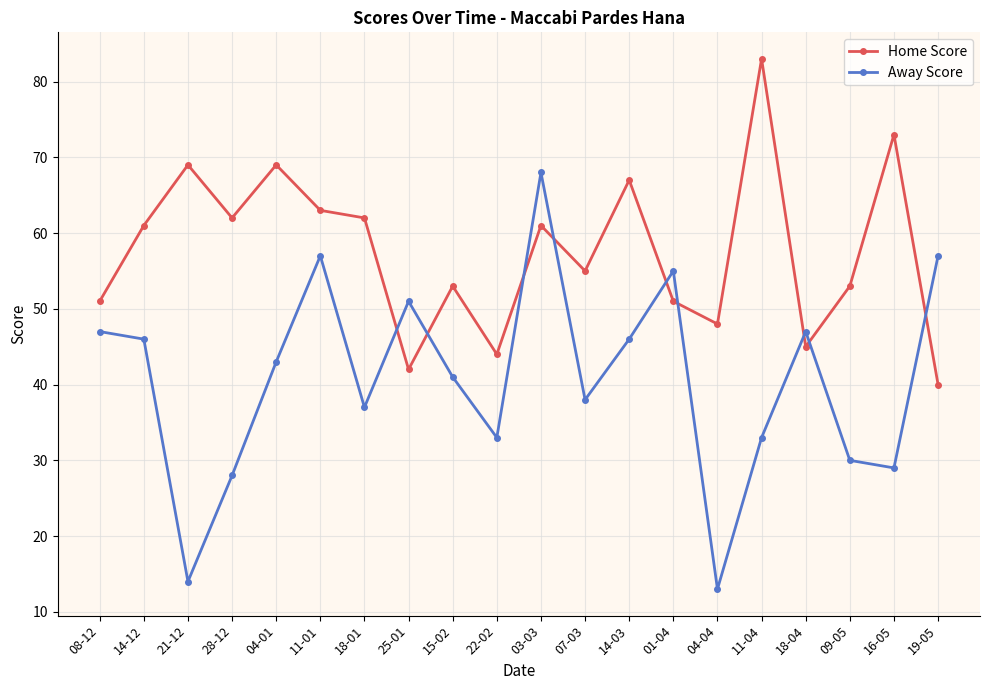

Is this an area chart (filled region under the line)?

No